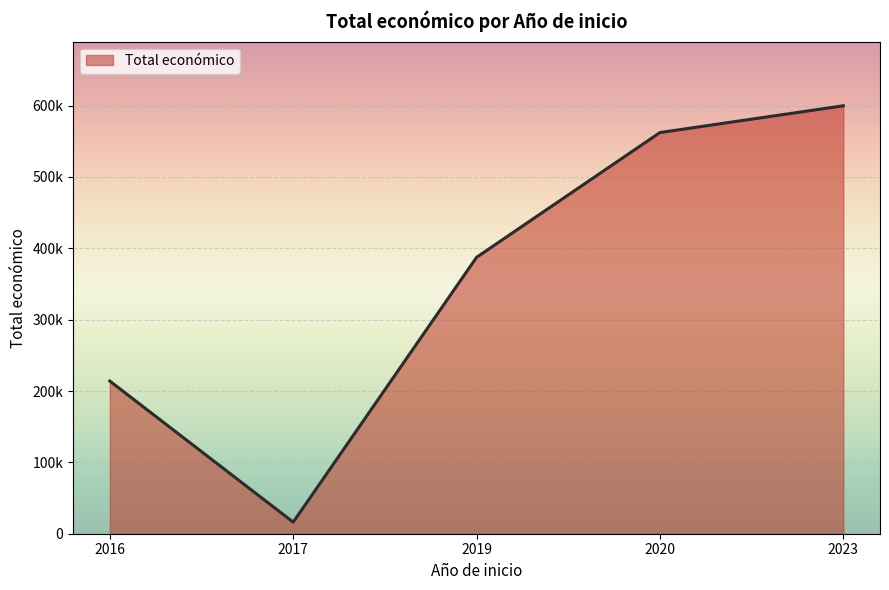

Is it true that the value at 2019 is 137611?

False